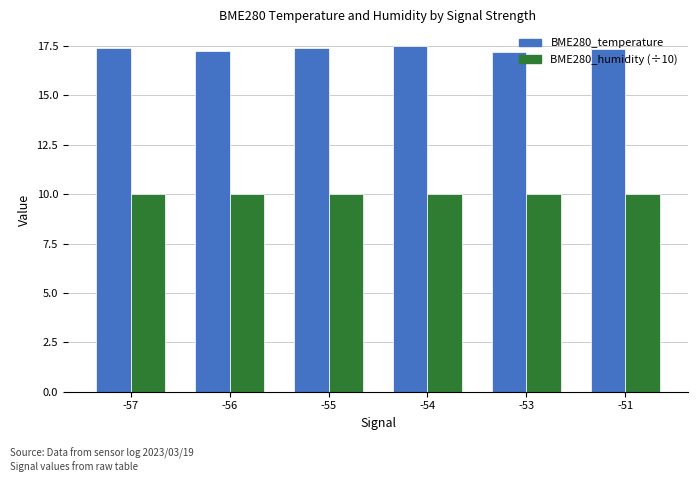

What is the difference between the maximum and minimum values in the BME280_temperature series?

0.3